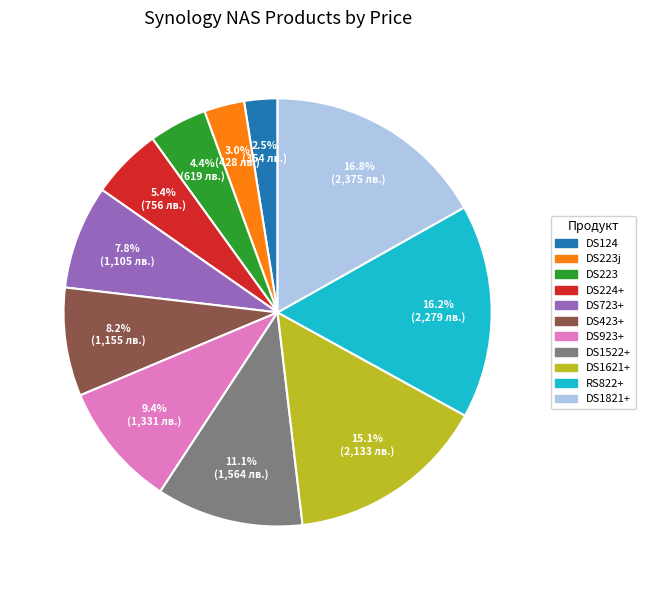

Is there a majority slice in this chart?

No